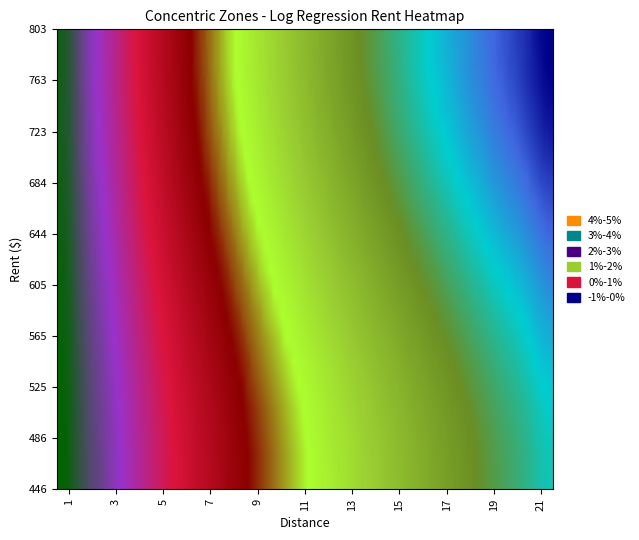

At which category does the chart reach its minimum across all series?

20